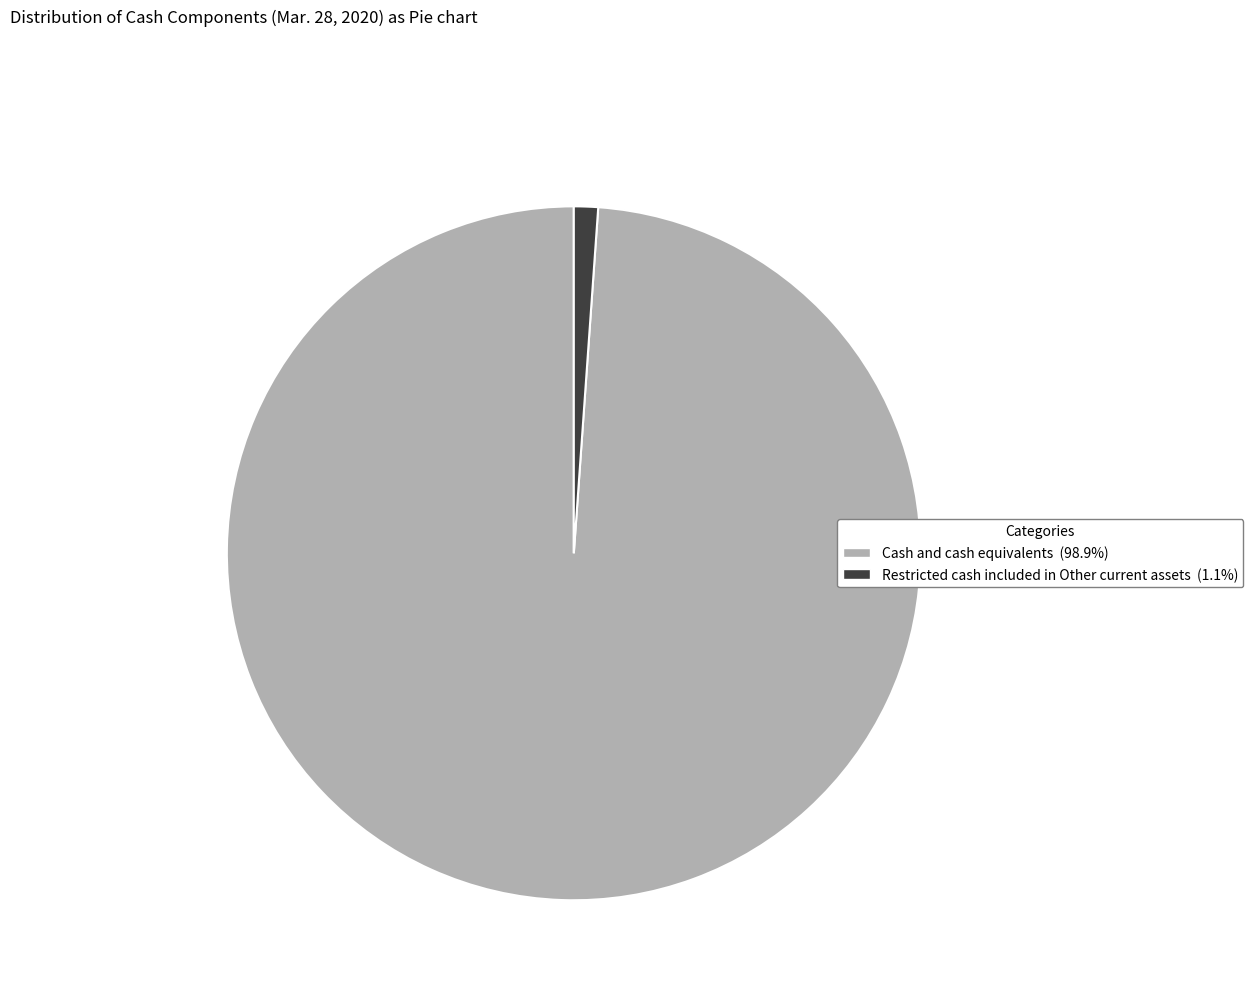

Which has a higher value, Cash and cash equivalents or Restricted cash included in Other current assets?

Cash and cash equivalents